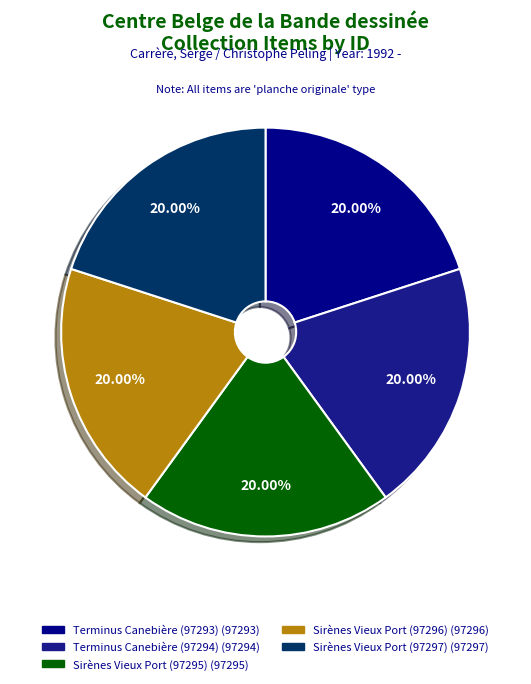

How many segments does this pie chart have?

5